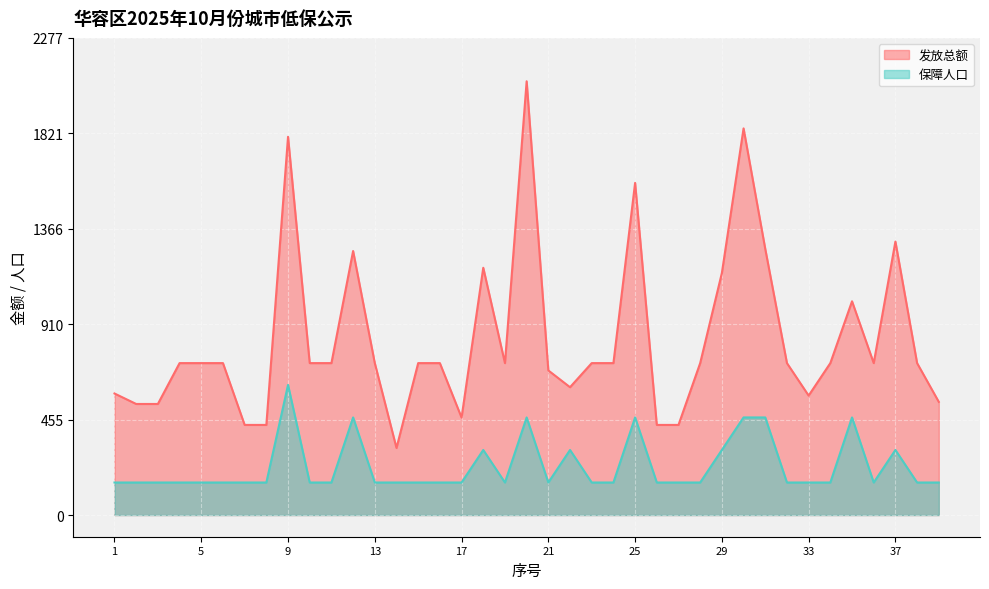

True or false: 发放总额_line and 保障人口_line intersect in this chart.

False